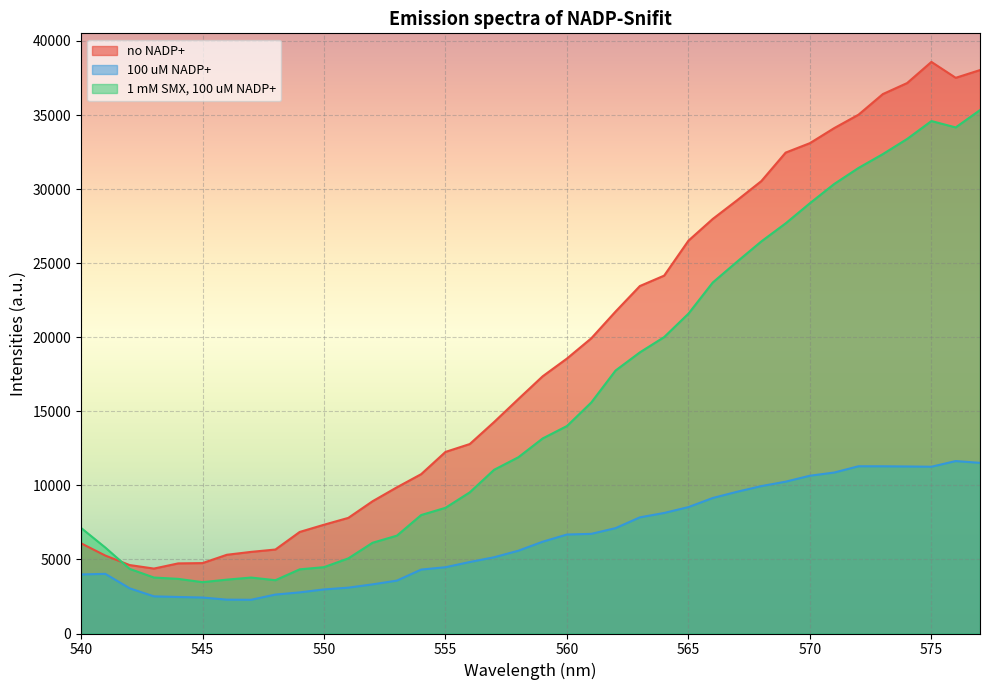

List the series in order of their peak value, lowest first.

100 uM NADP+, 1 mM SMX, 100 uM NADP+, no NADP+